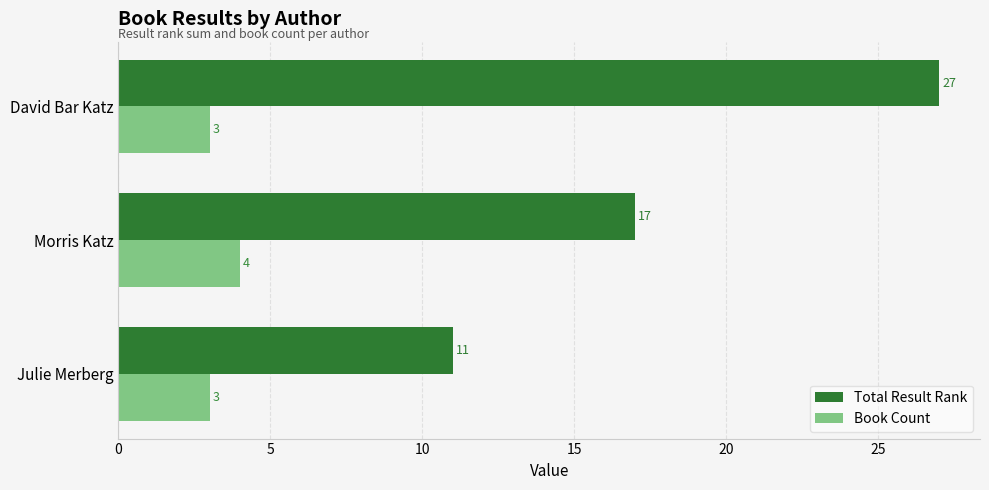

Which series has the largest range (max minus min)?

Total Result Rank